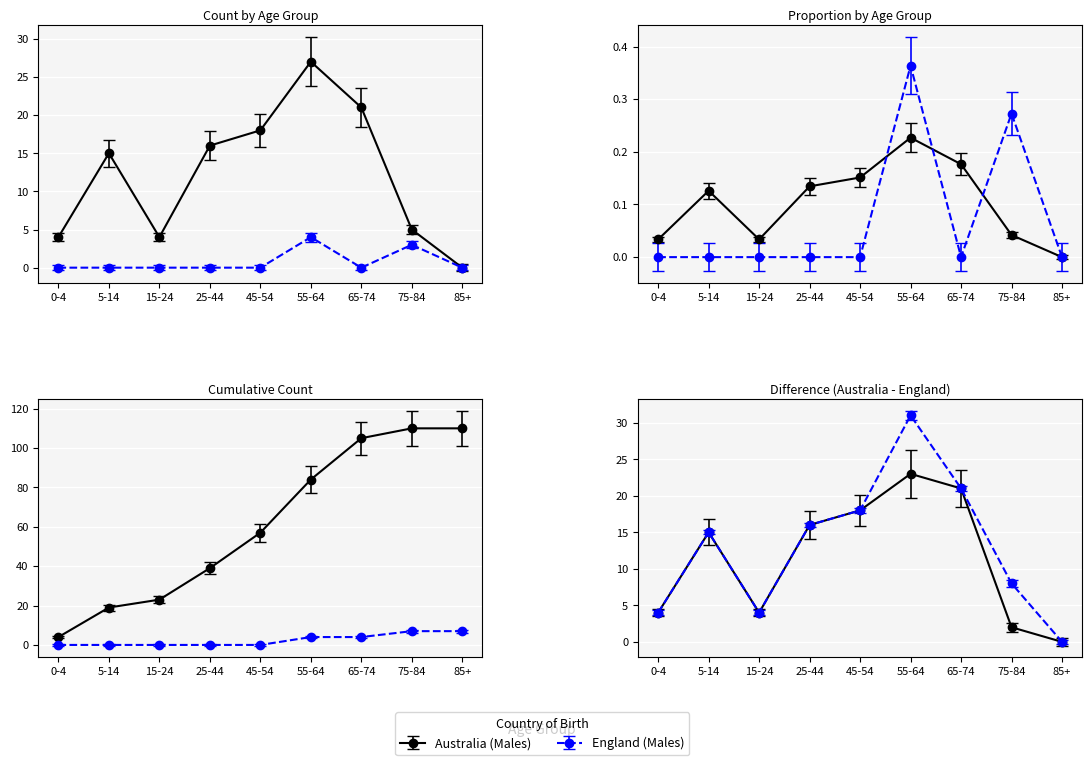

At which label is England (Males) closest to 2?

75-84